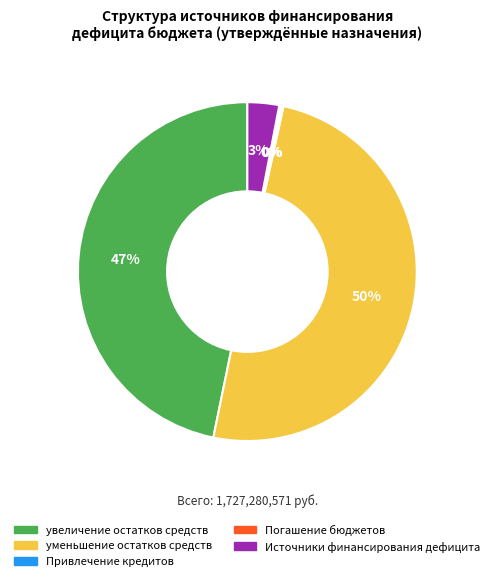

What is the largest slice in the pie chart?

уменьшение остатков средств